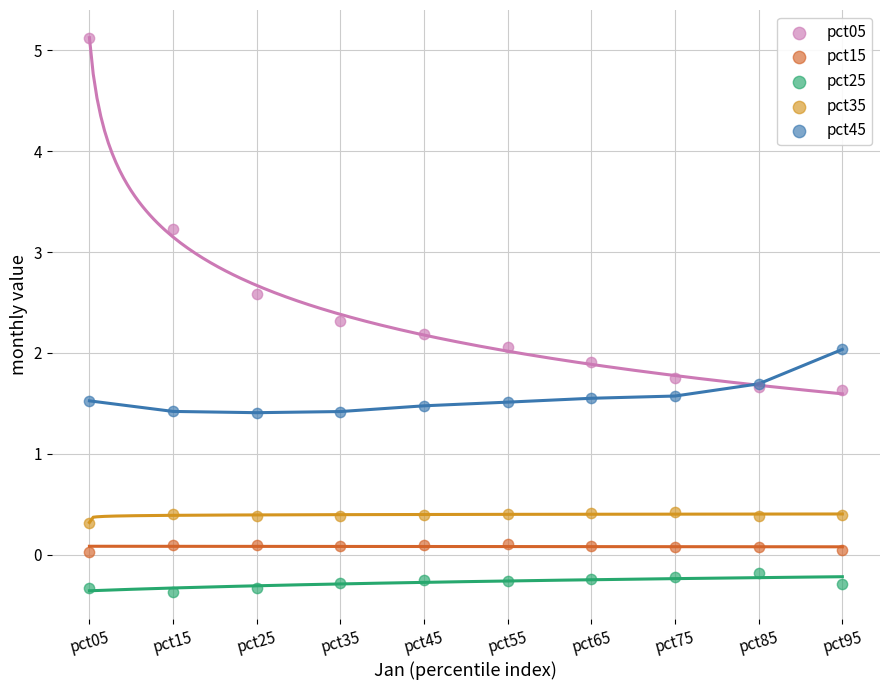

Which series contains the highest Y value?

pct05